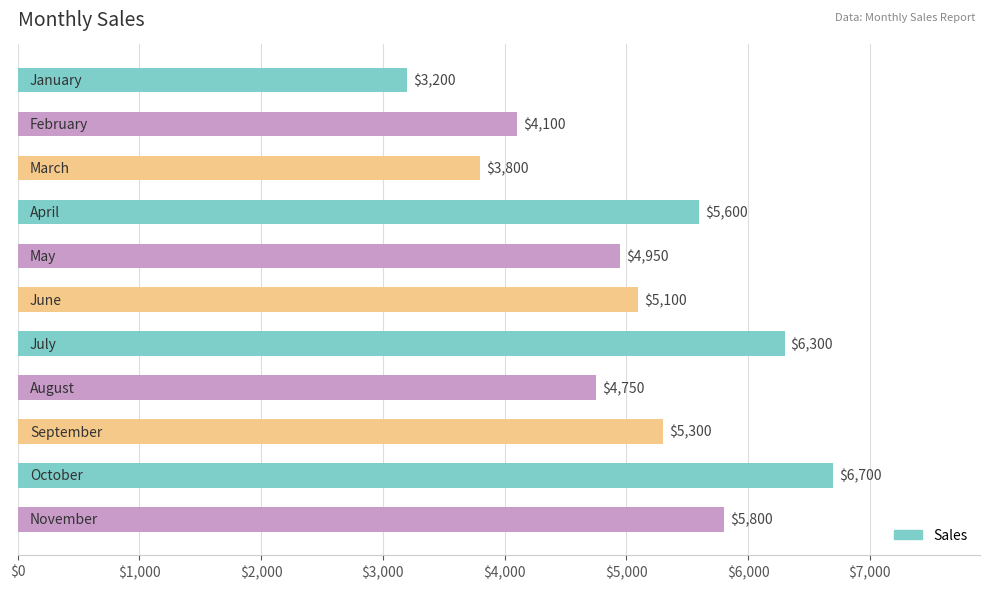

How many bars are there in total?

11